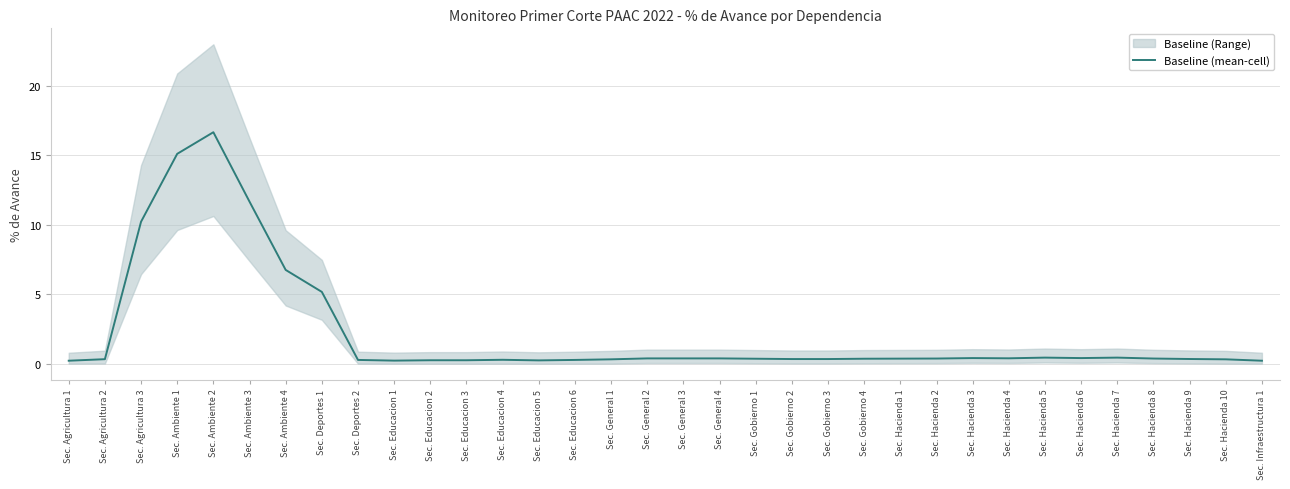

What is the label of the 11th point from the right?

Sec. Hacienda 1